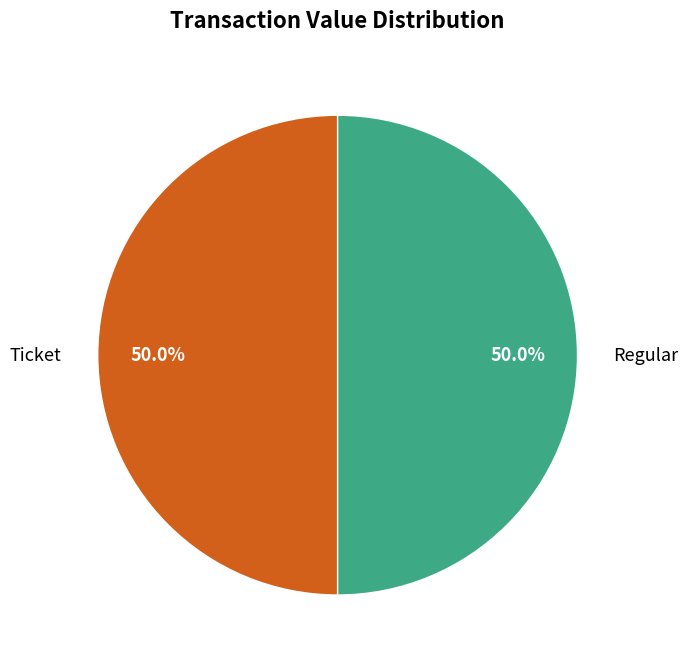

What percentage do Ticket and Regular together represent?

100.0%